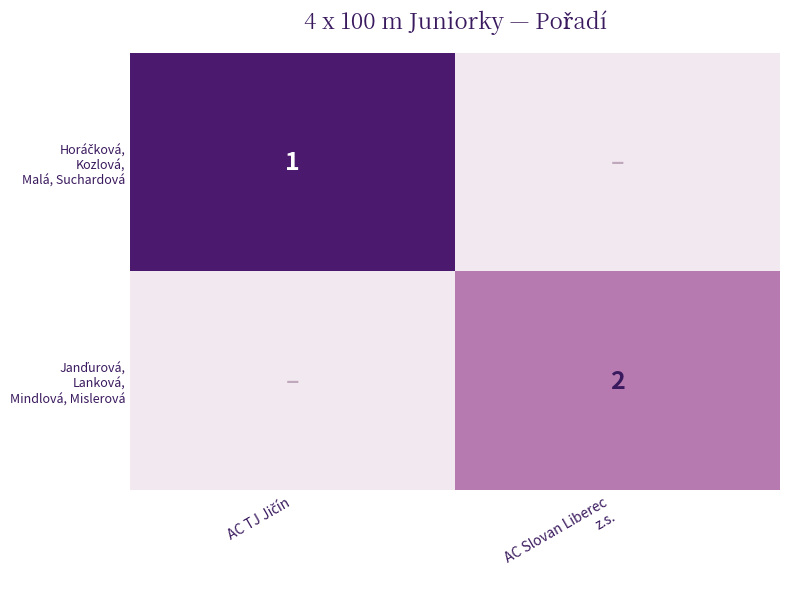

Which series has the widest spread of values?

Horáčková, Kozlová, Malá, Suchardová